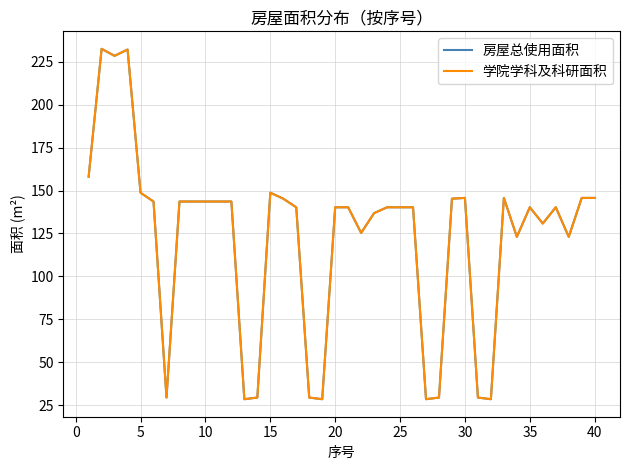

Is this an area chart (filled region under the line)?

No